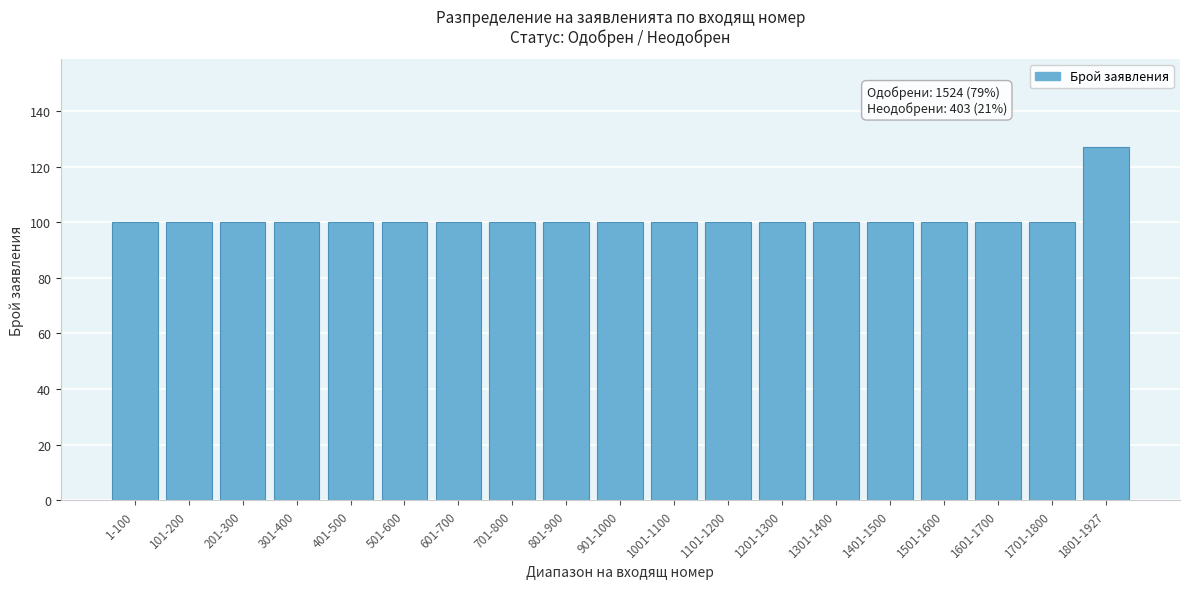

Reading right to left, list all the values displayed in this chart.

127	100	100	100	100	100	100	100	100	100	100	100	100	100	100	100	100	100	100